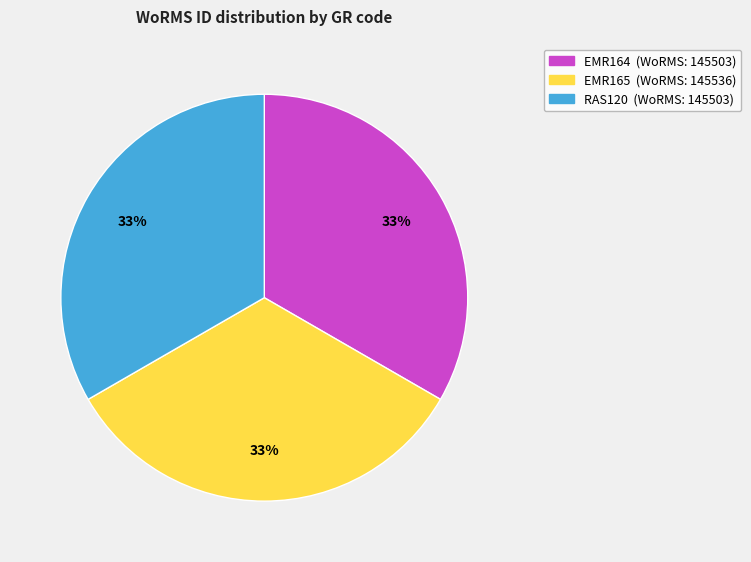

Count the number of slices in the pie.

3